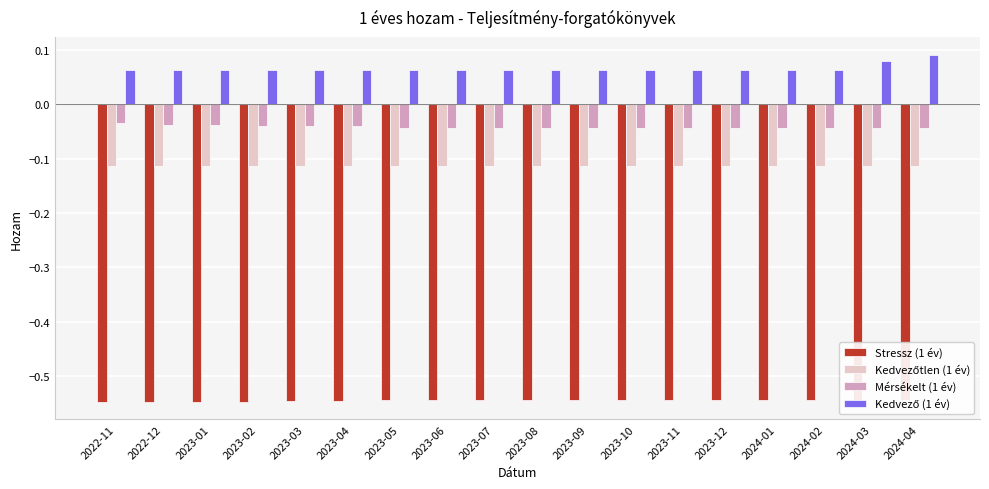

What is the total value across all series at 2023-03?

-0.6